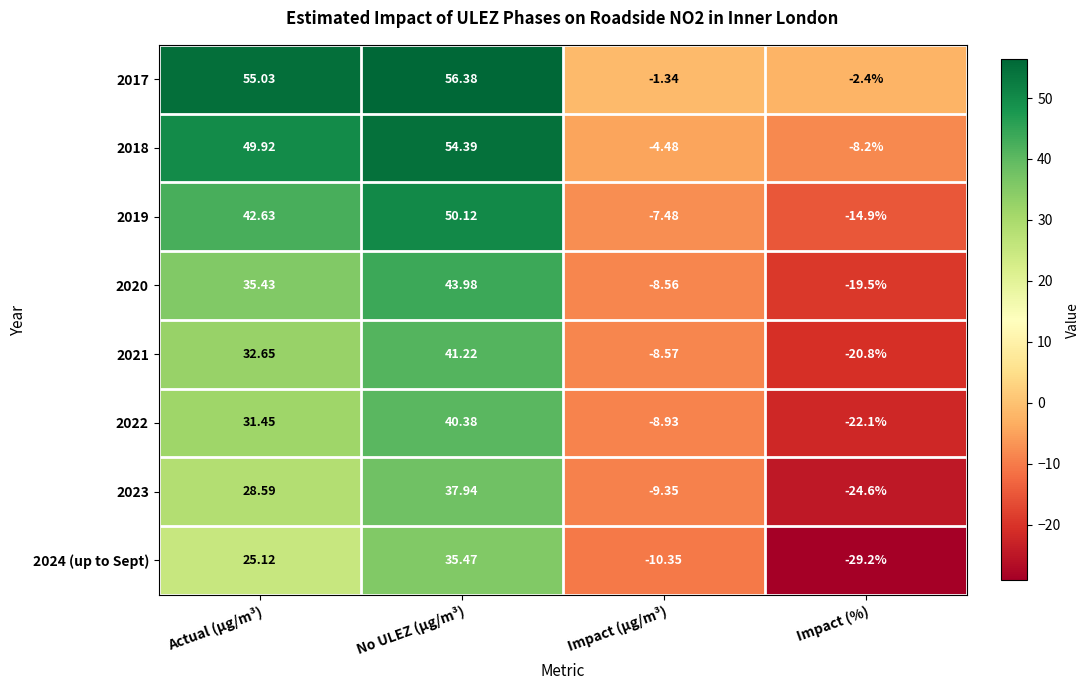

How many negative values does the 2020 series have?

2